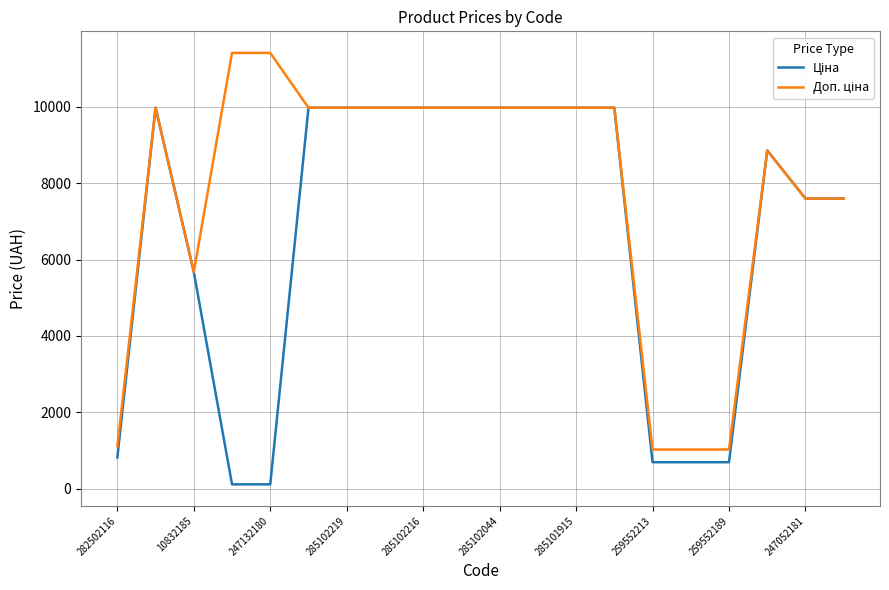

Is this an area chart (filled region under the line)?

No